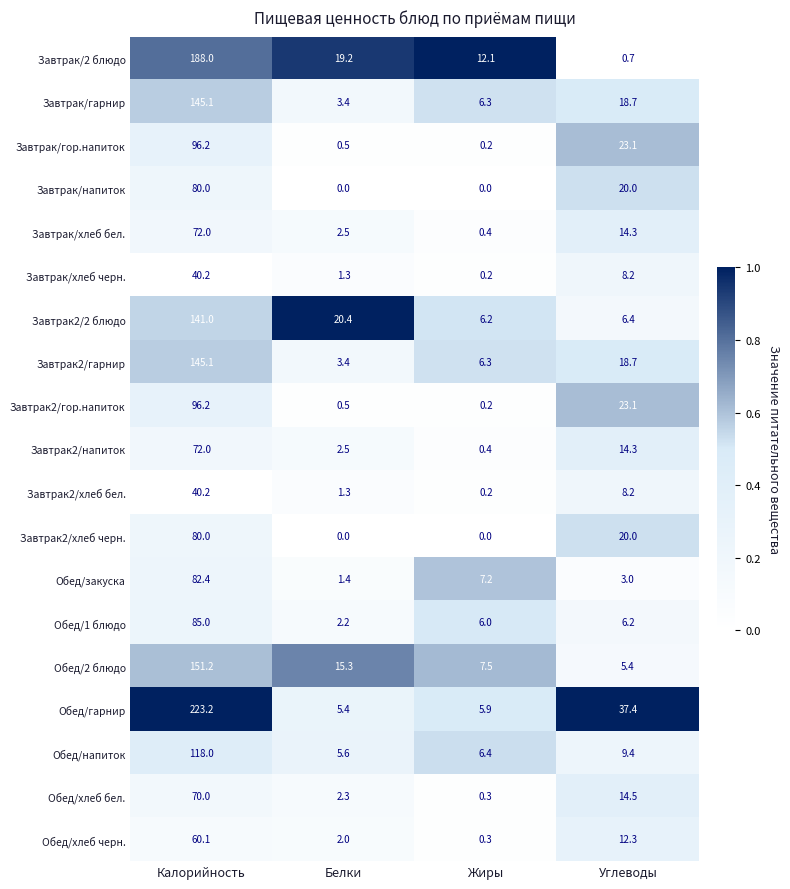

Which series has the widest spread of values?

Обед/гарнир